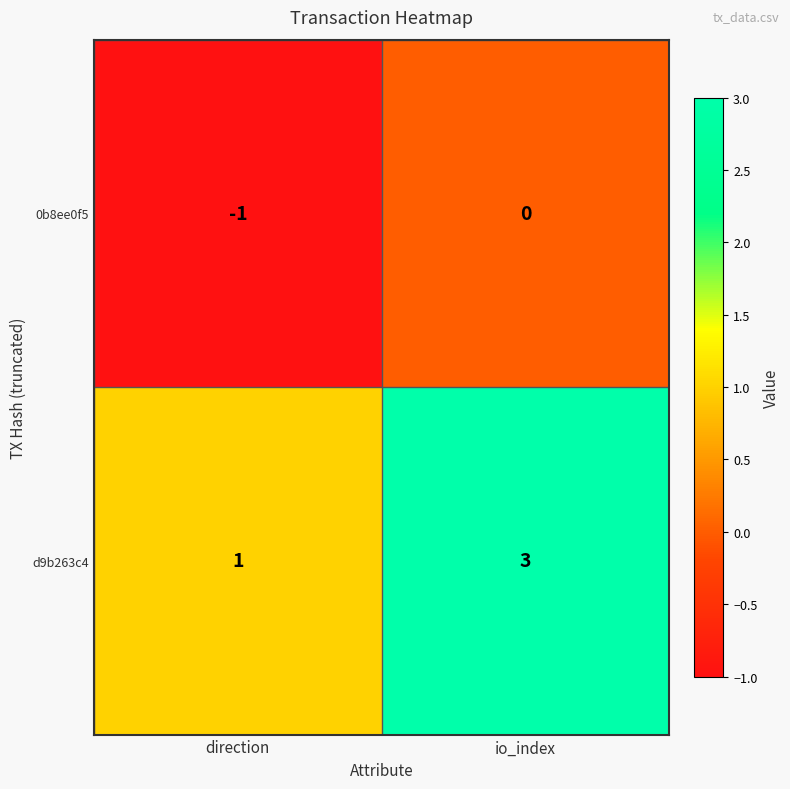

True or false: 0b8ee0f5 has a value of -1 at io_index.

False